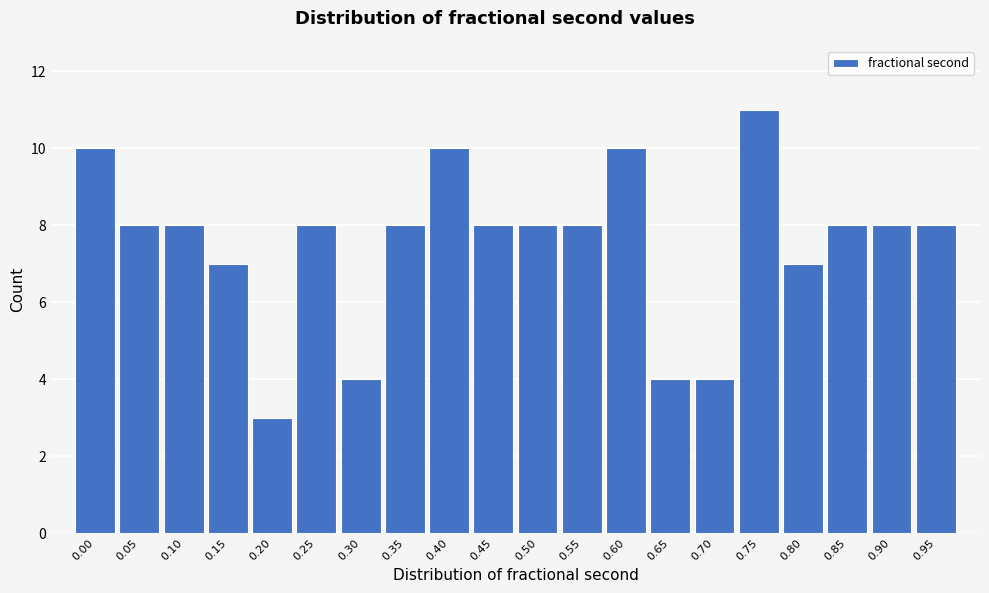

Reading left to right, what are all the values shown in this chart?

0.00=10	0.05=8	0.10=8	0.15=7	0.20=3	0.25=8	0.30=4	0.35=8	0.40=10	0.45=8	0.50=8	0.55=8	0.60=10	0.65=4	0.70=4	0.75=11	0.80=7	0.85=8	0.90=8	0.95=8